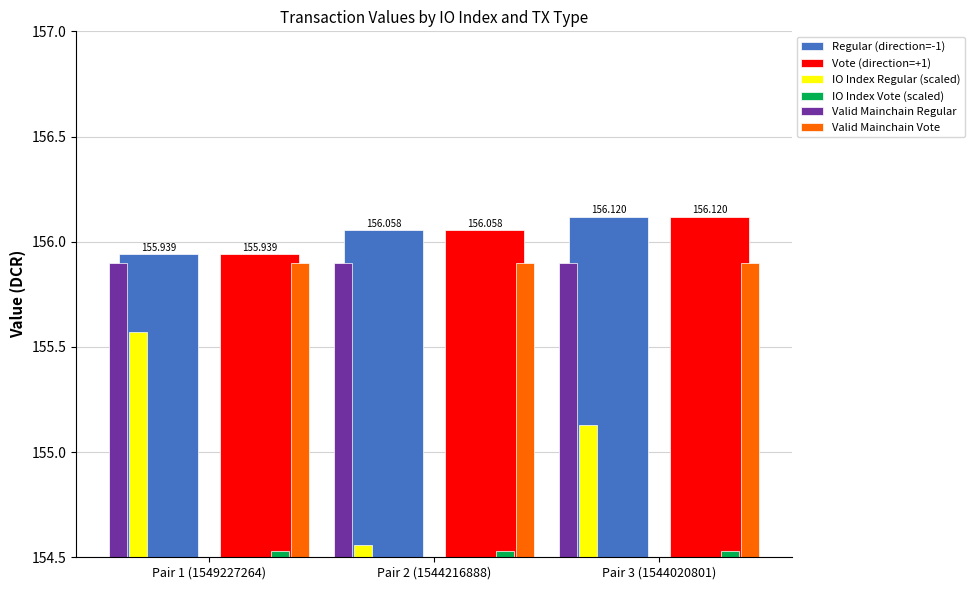

What position from the right is Pair 3 (1544020801)?

1